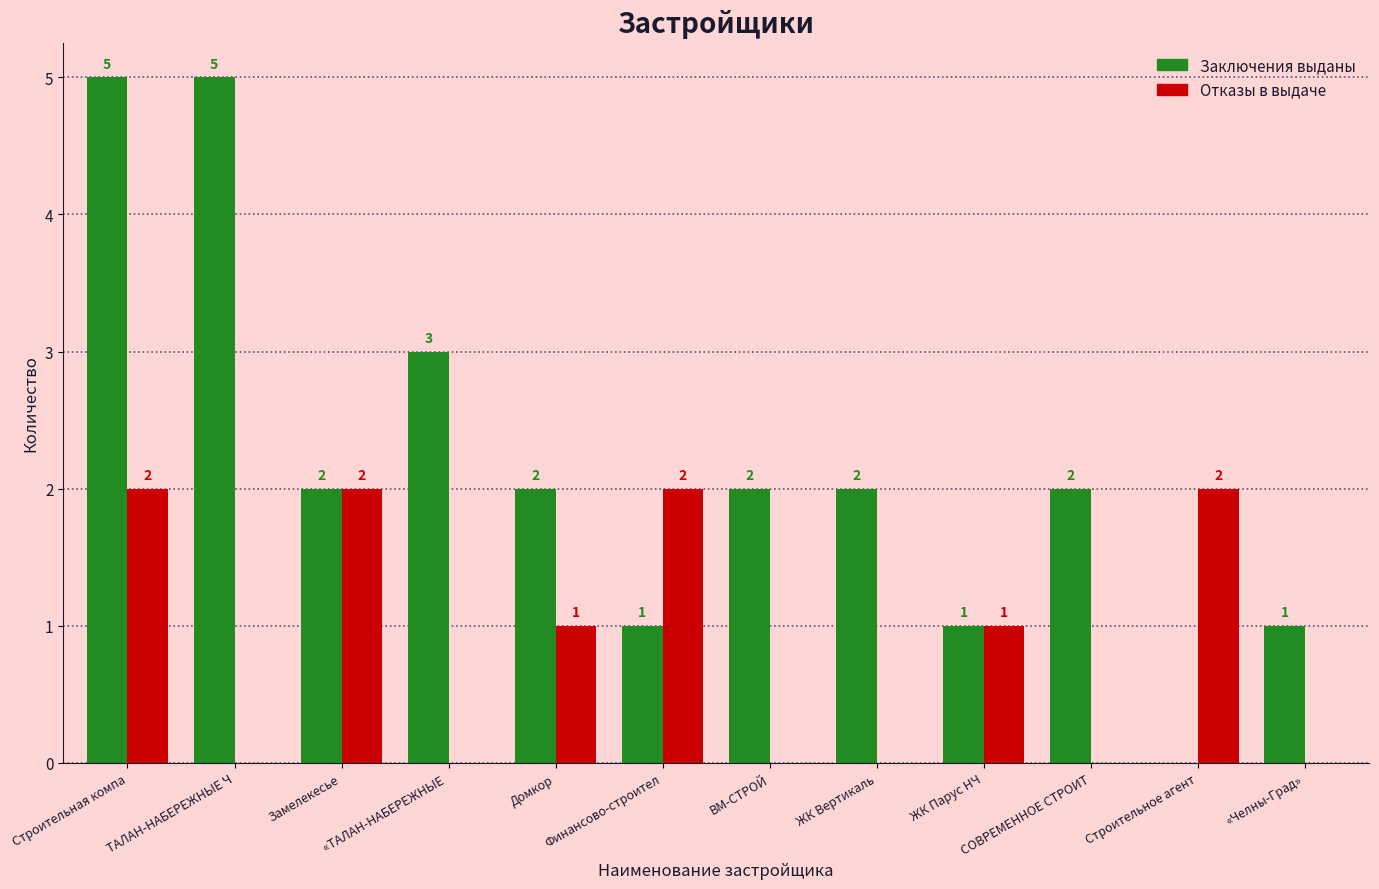

Which series changed the most between Строительное агент and «Челны-Град»?

Отказы в выдаче